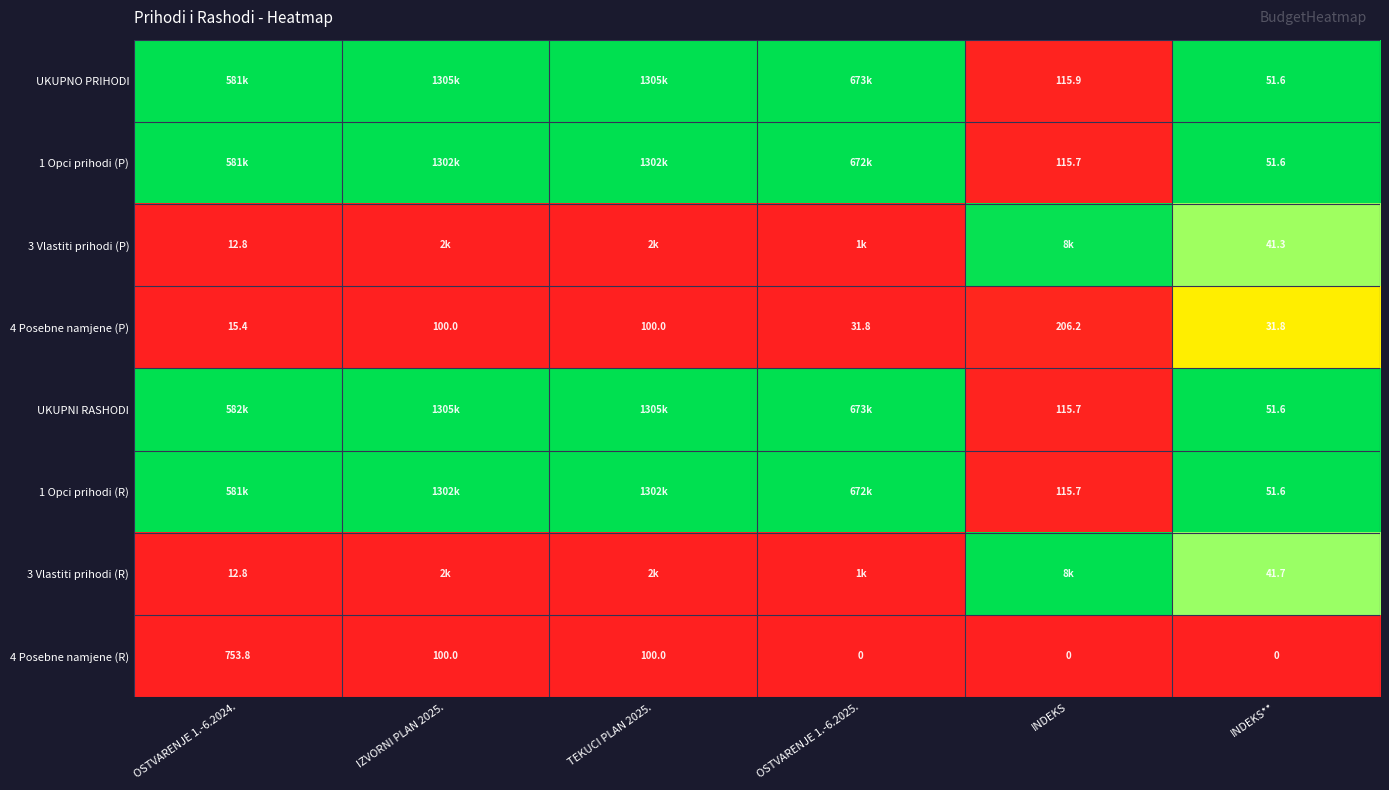

Is it true that 3 Vlastiti prihodi (P) equals -0.4 at OSTVARENJE 1.-6.2024.?

False